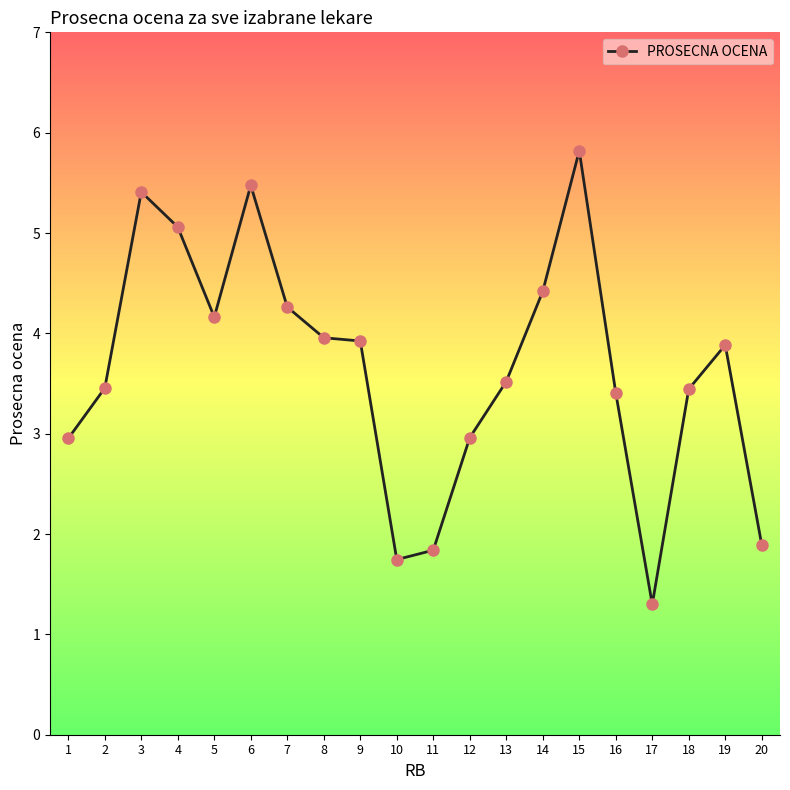

Where is the first local maximum?

3